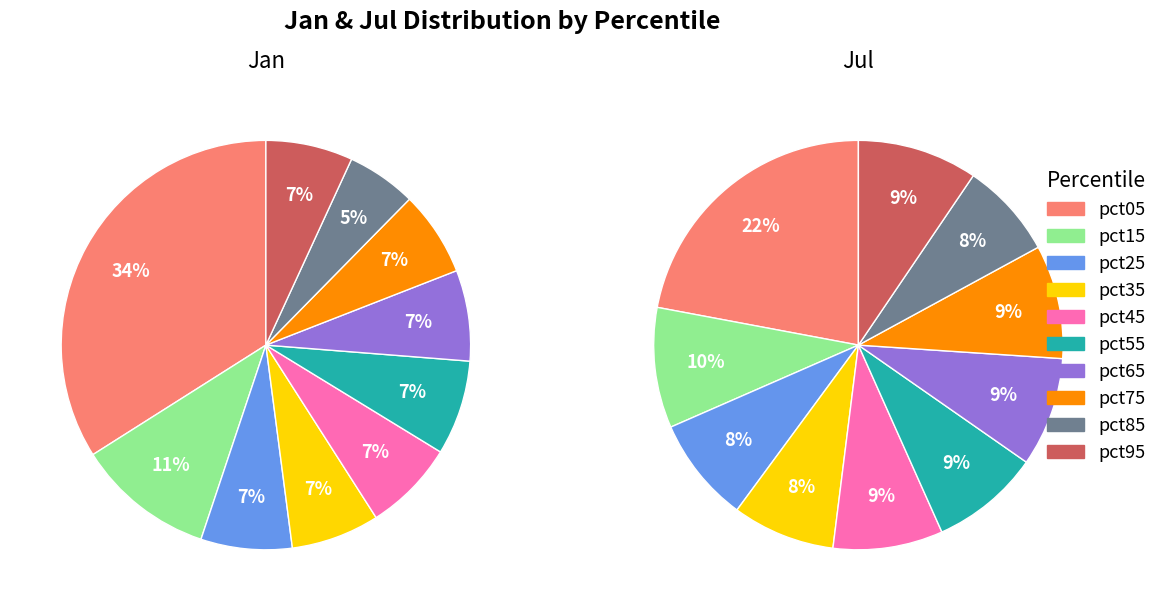

Does pct15 account for over 50% of the chart?

No